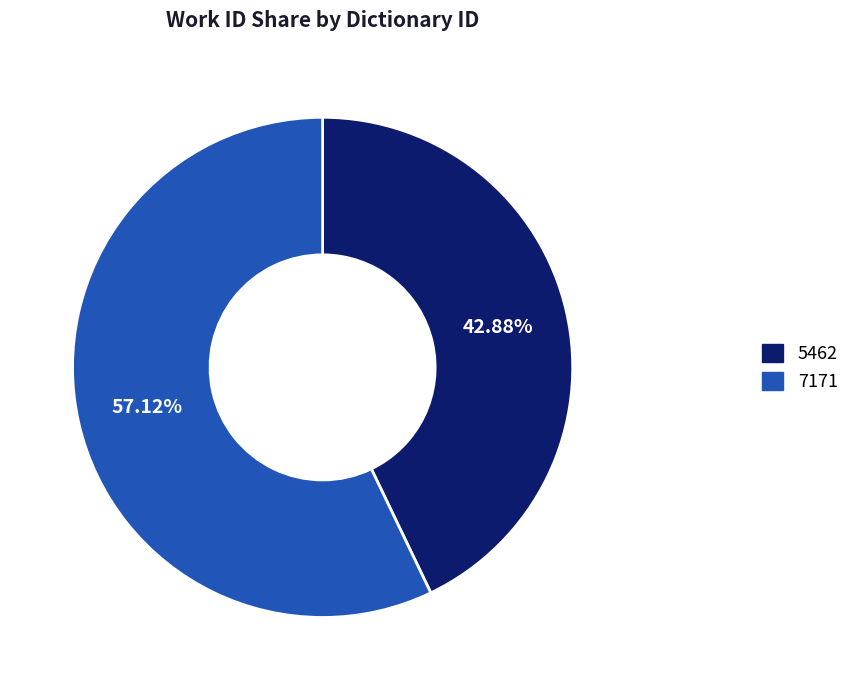

Combined, what portion of the pie is 7171 and 5462?

100.0%